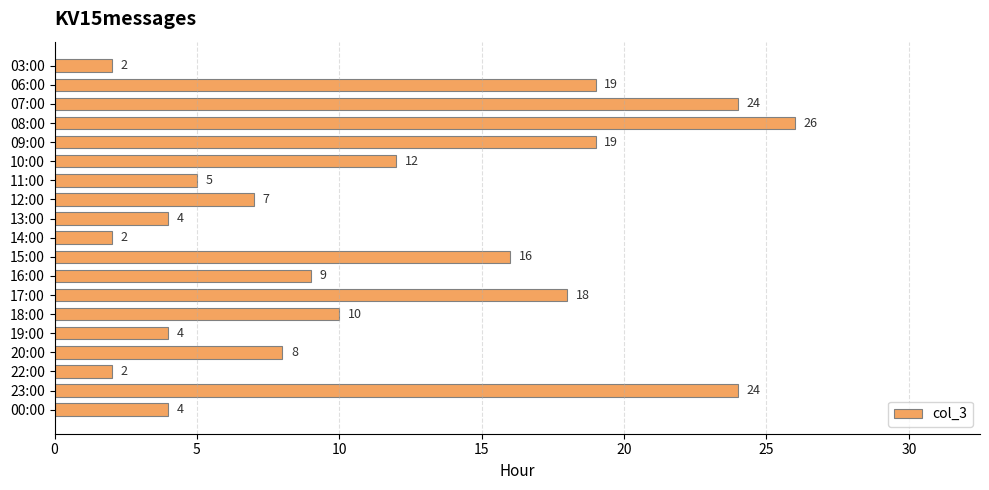

Reading top to bottom, what are all the values shown in this chart?

03:00=2	06:00=19	07:00=24	08:00=26	09:00=19	10:00=12	11:00=5	12:00=7	13:00=4	14:00=2	15:00=16	16:00=9	17:00=18	18:00=10	19:00=4	20:00=8	22:00=2	23:00=24	00:00=4